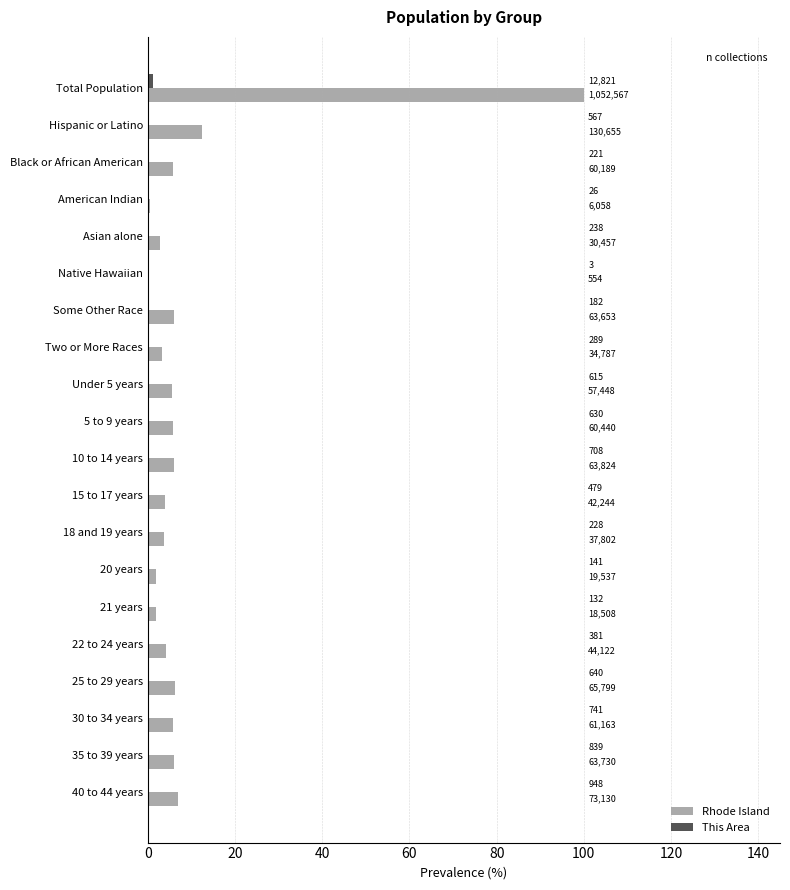

Which series has the largest total across all categories?

Rhode Island